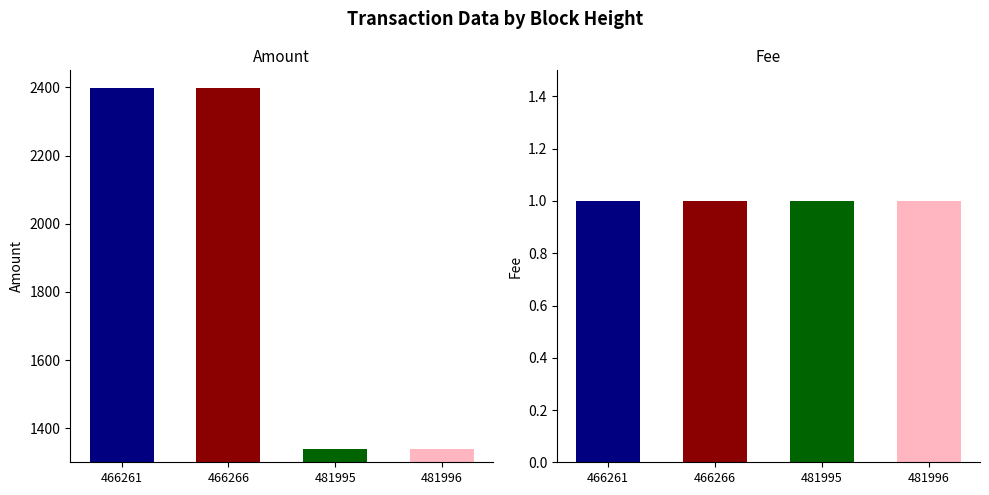

Count the number of categories in the chart.

4